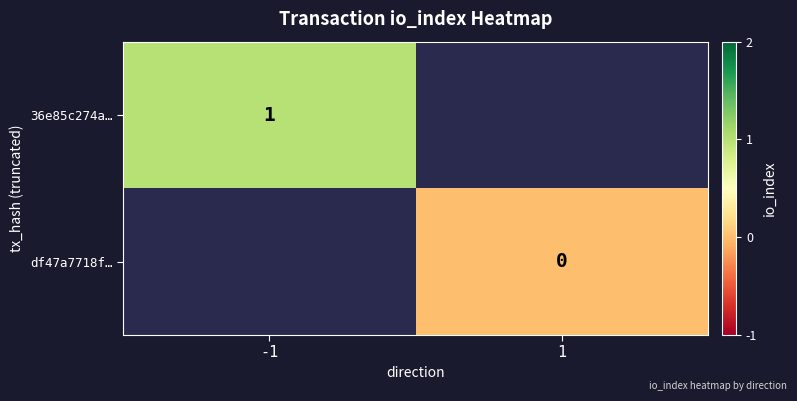

Which series has the largest range (max minus min)?

36e85c274a…